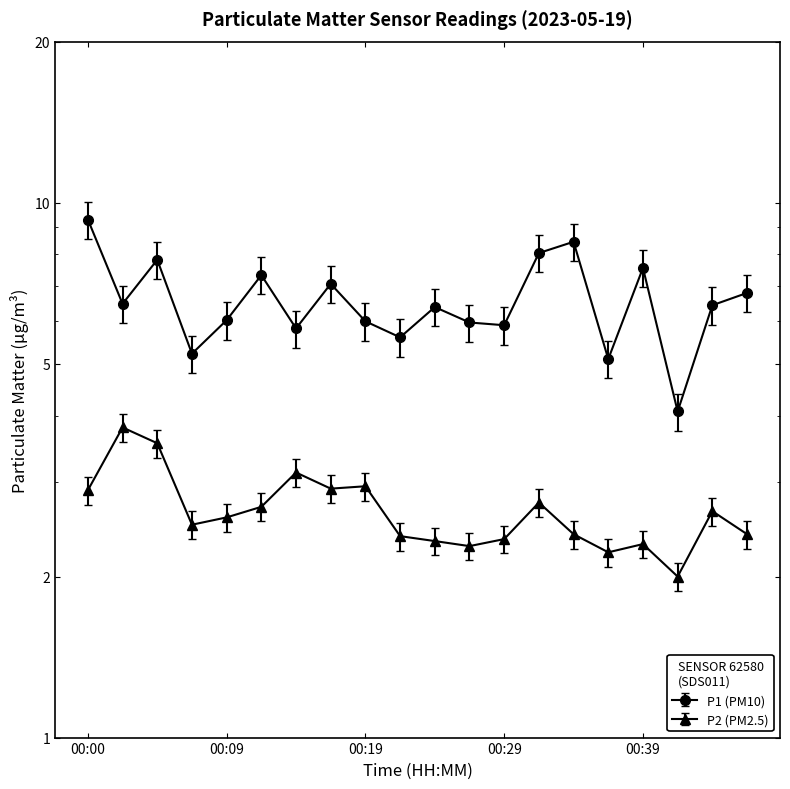

At which category is the sum across all series the highest?

00:00